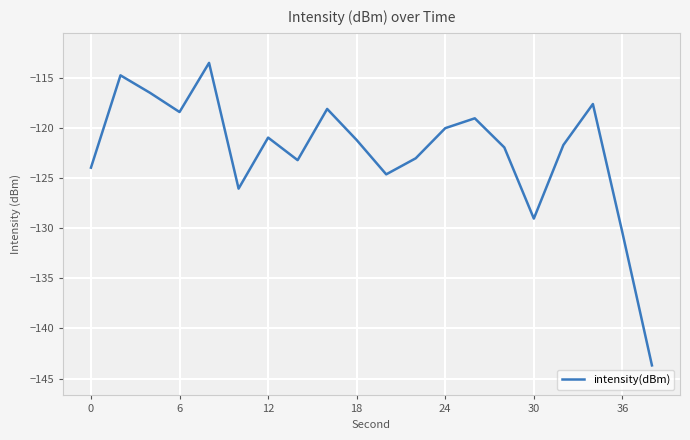

Reading left to right, transcribe all the data shown in this chart.

-123.9	-114.7	-116.5	-118.4	-113.5	-126.0	-120.9	-123.2	-118.1	-121.2	-124.6	-123.0	-120.0	-119.0	-121.9	-129.0	-121.7	-117.6	-130.4	-143.7